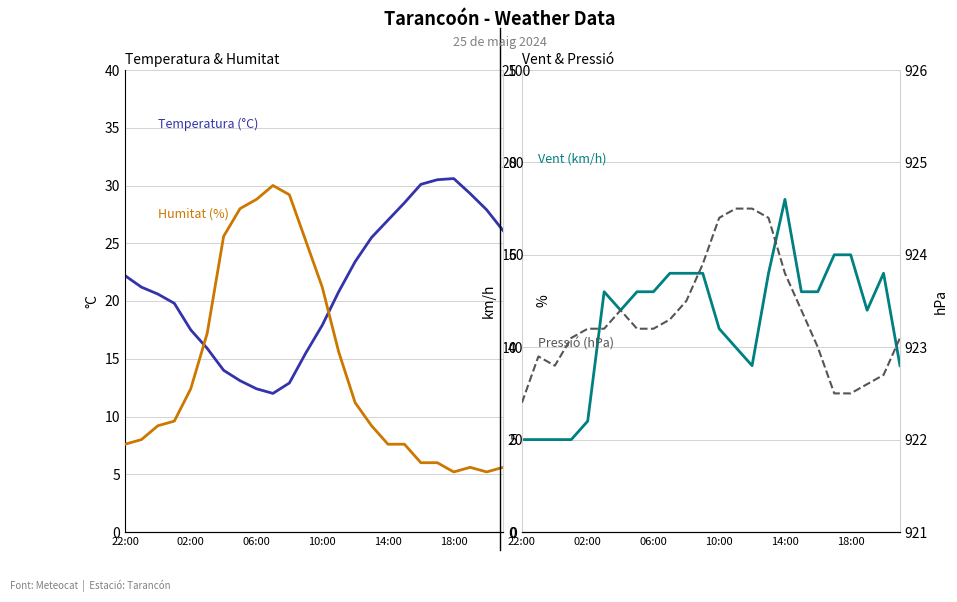

Which series has the largest range (max minus min)?

Humitat (%)